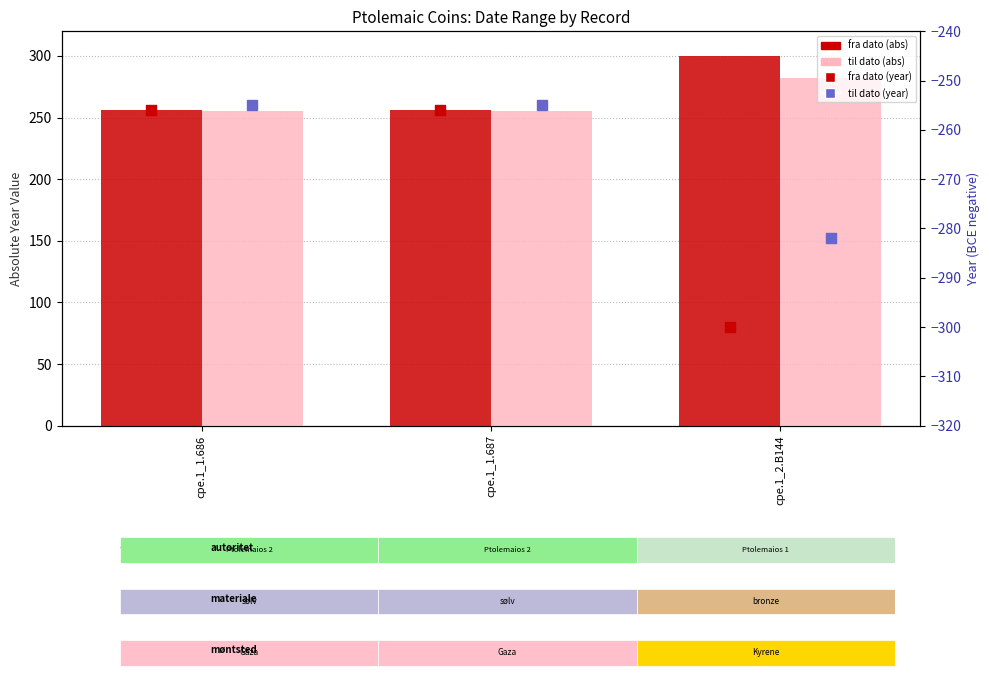

Which series reaches the maximum Y coordinate?

fra dato (abs)